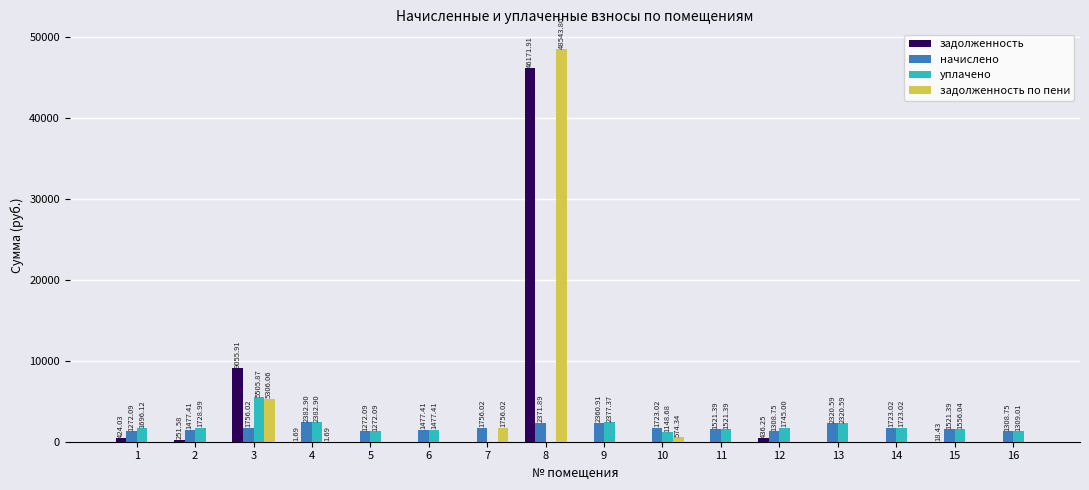

What is the sum of all задолженность values?

56359.8